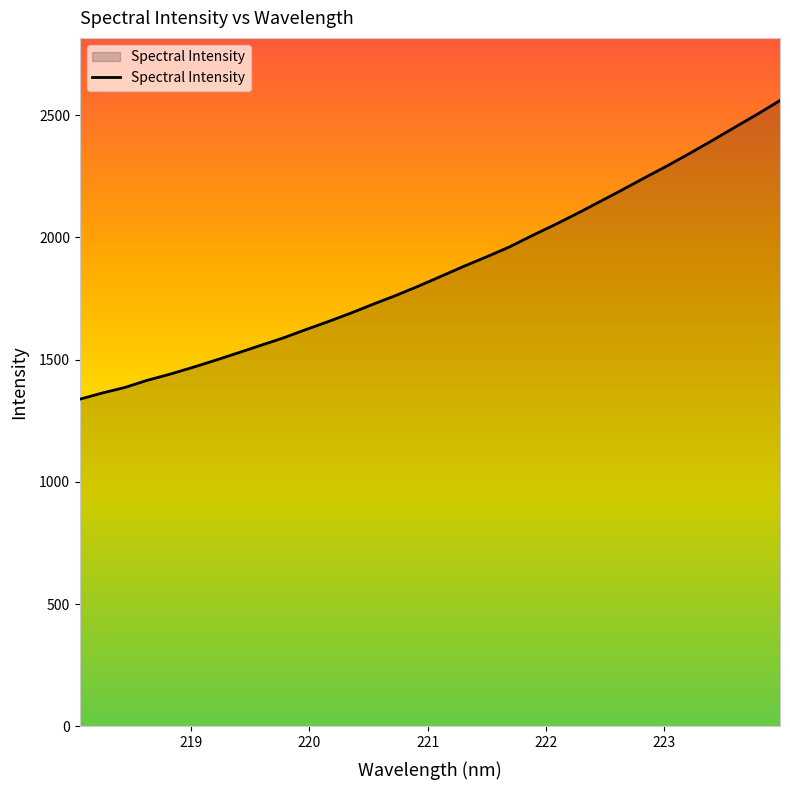

What is the minimum value shown in the chart?

1338.3